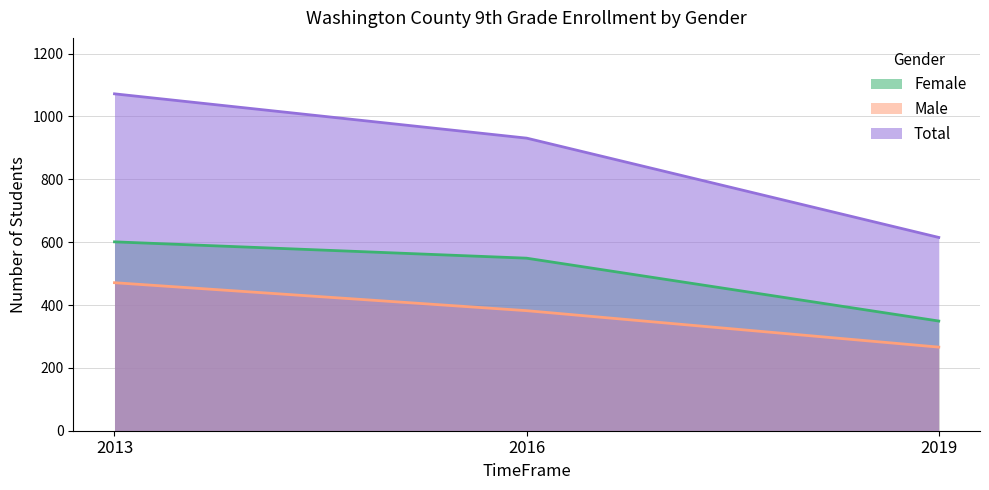

What is the difference between the highest and lowest values at 2019?

349